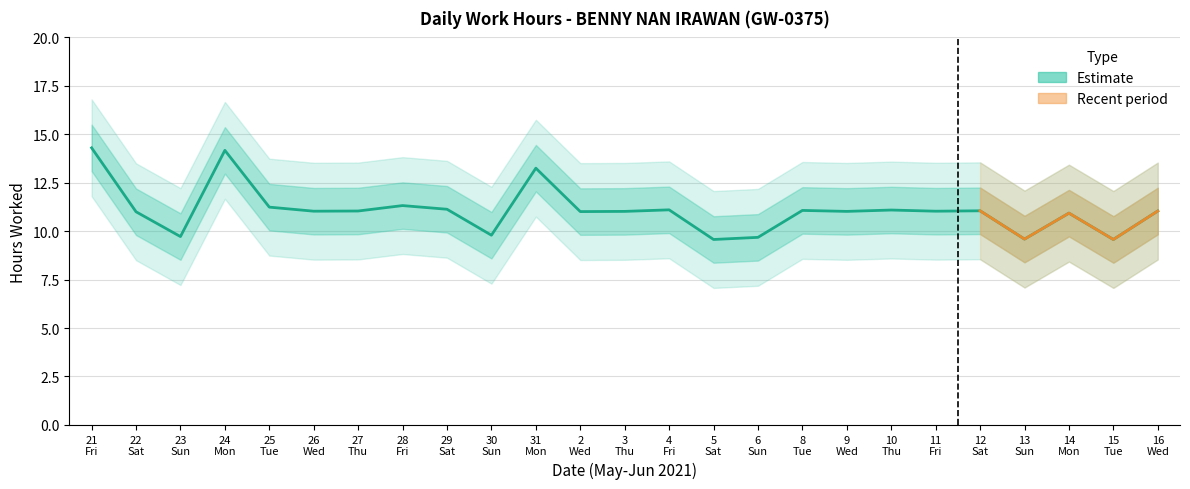

What is the difference between the second highest and second lowest values?

4.6